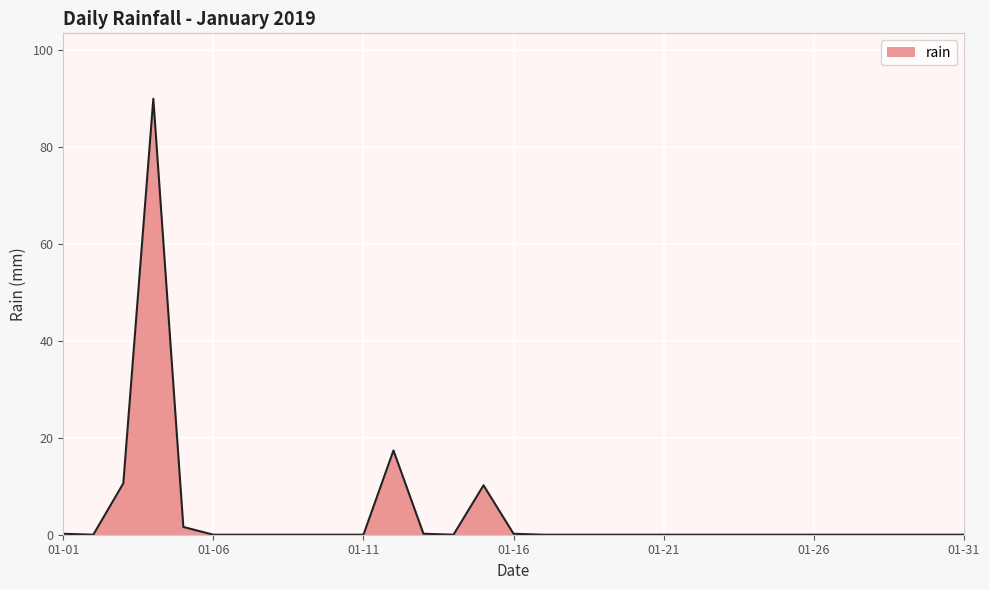

What is the greatest value displayed?

90.0